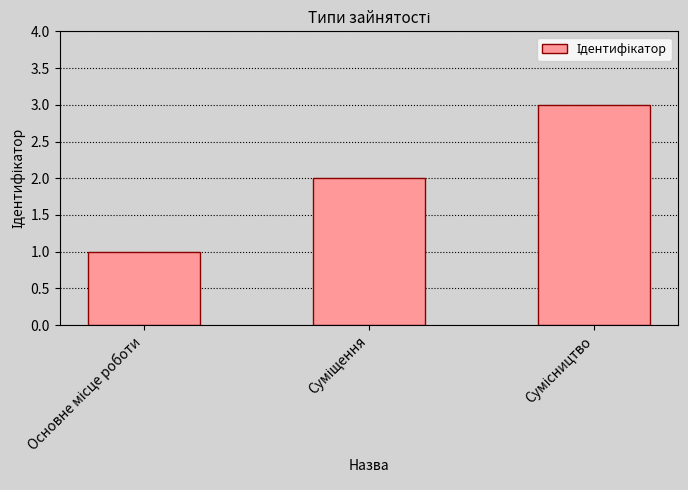

What is the sum of all values?

6